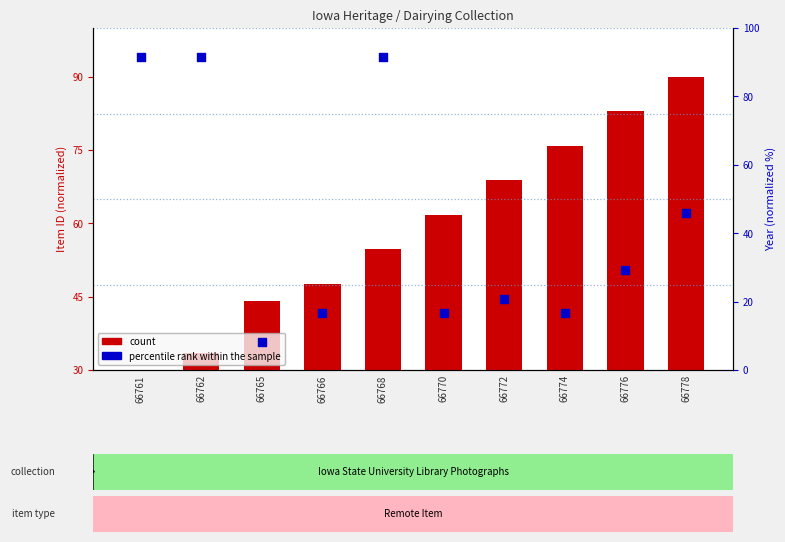

What are all the series names shown in the legend?

count, percentile rank within the sample